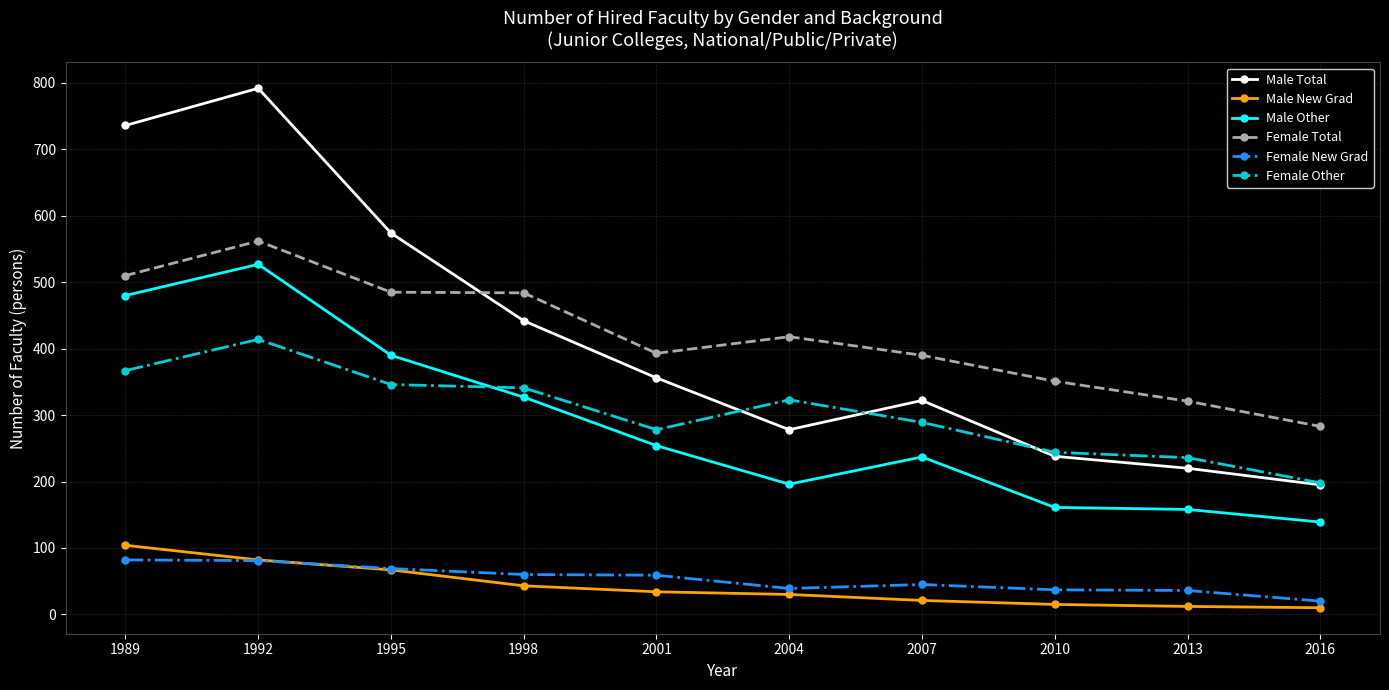

Rank the categories by Male Total value from highest to lowest.

1992, 1989, 1995, 1998, 2001, 2007, 2004, 2010, 2013, 2016